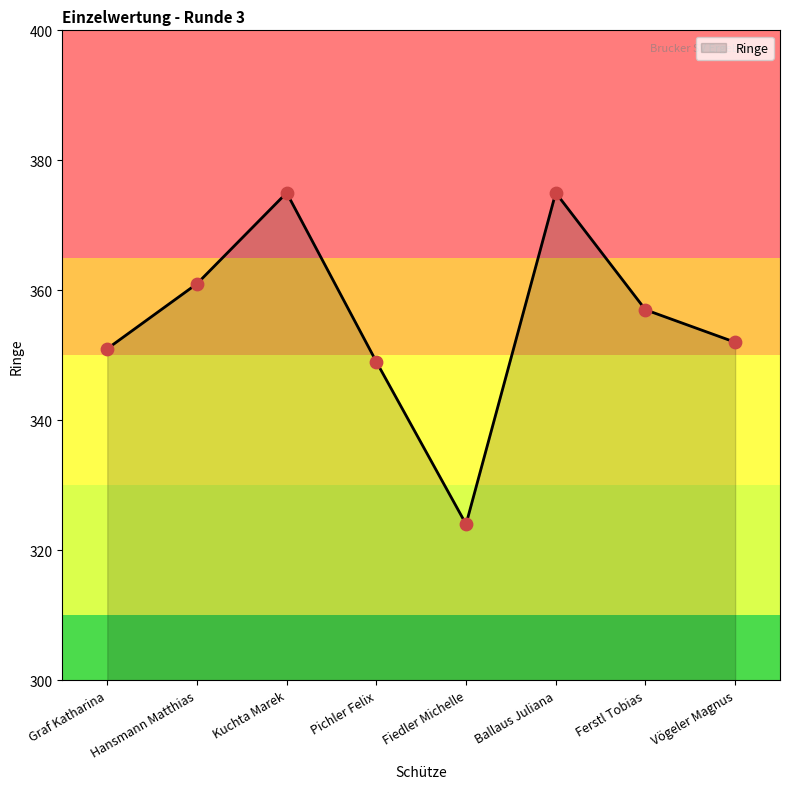

Between Ferstl Tobias and Kuchta Marek, which is larger?

Kuchta Marek